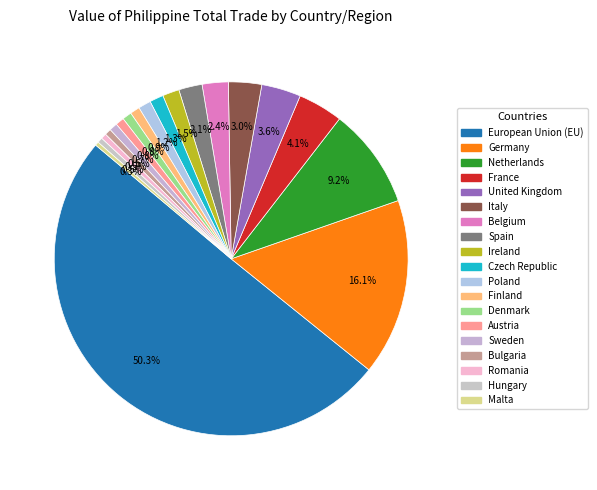

Does any single category account for the majority?

Yes